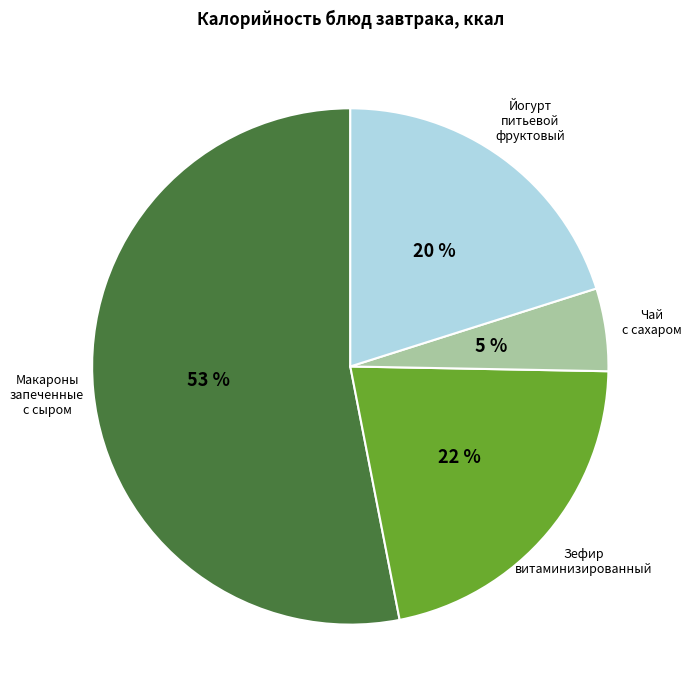

Does Макароны запеченные с сыром represent more than half of the total?

Yes